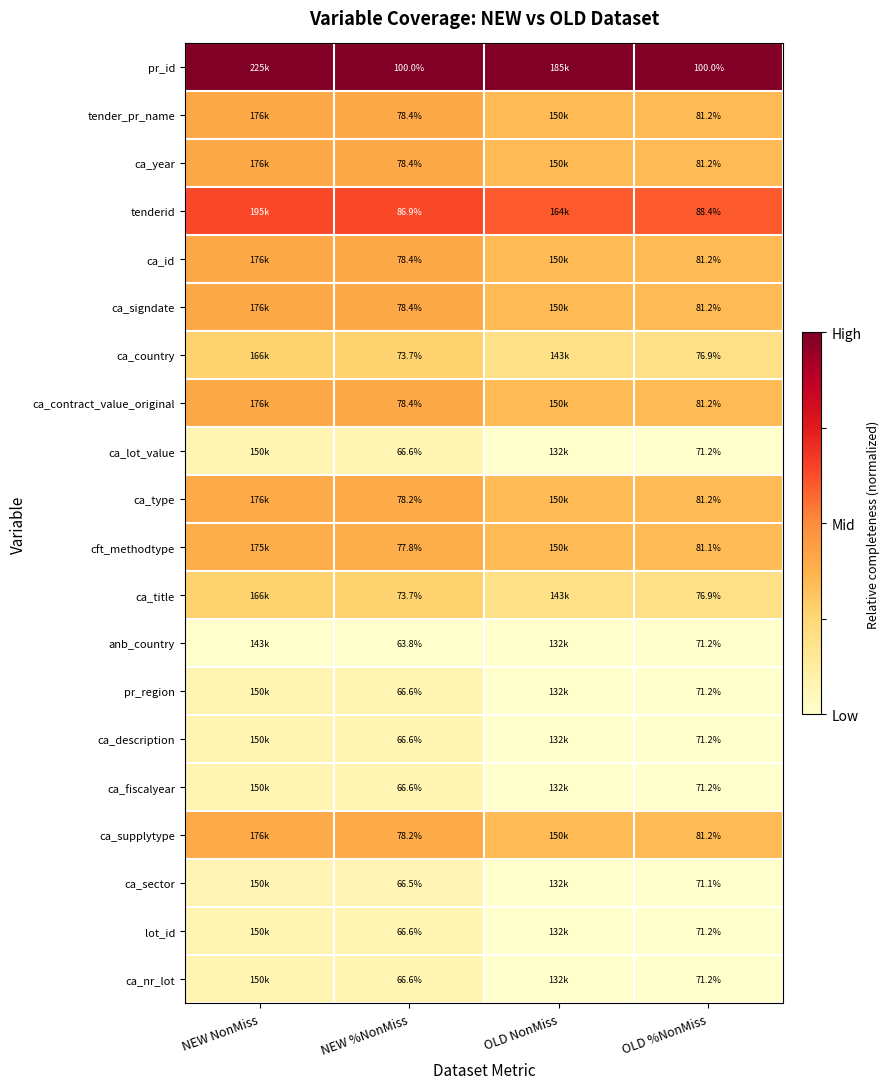

List the labels in order of ca_contract_value_original value, largest first.

NEW NonMiss, NEW %NonMiss, OLD %NonMiss, OLD NonMiss